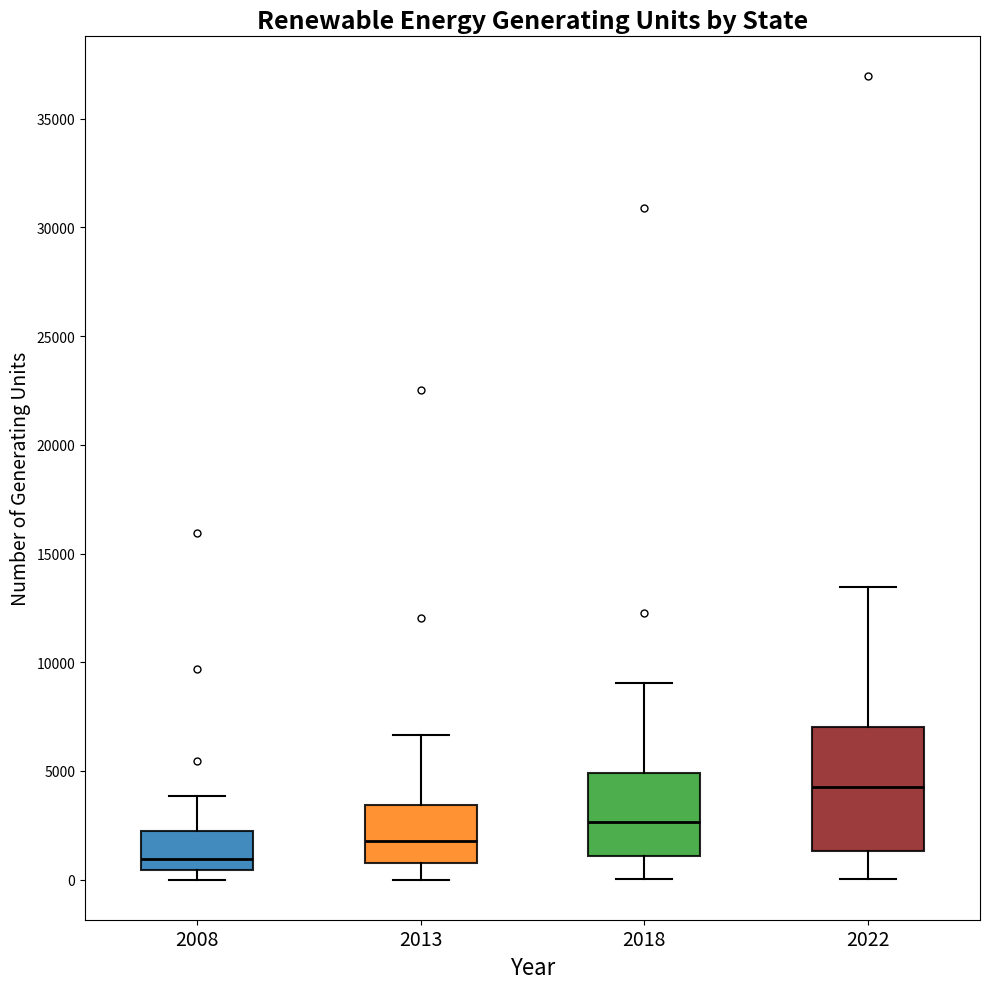

Reading left to right, transcribe this box plot: for each box, give where its median line is, the range the box spans, and where its two whiskers end, as read against the y-axis. The values are not printed on the chart, so give them approximately, as read against the axis.

2008: median 1000, box 500 to 2000, whiskers 0 to 4000
2013: median 2000, box 1000 to 3500, whiskers 0 to 6500
2018: median 2500, box 1000 to 5000, whiskers 0 to 9000
2022: median 4500, box 1500 to 7000, whiskers 0 to 13500